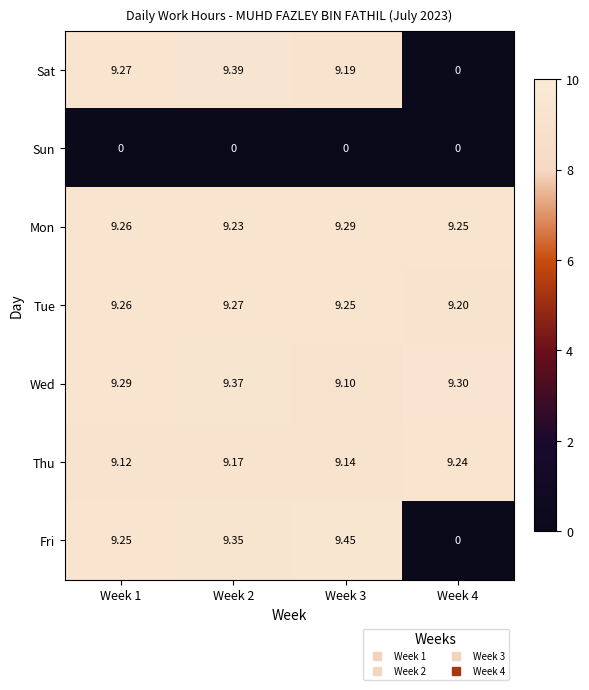

At Week 3, list the series in order from largest to smallest.

Fri, Mon, Tue, Sat, Thu, Wed, Sun